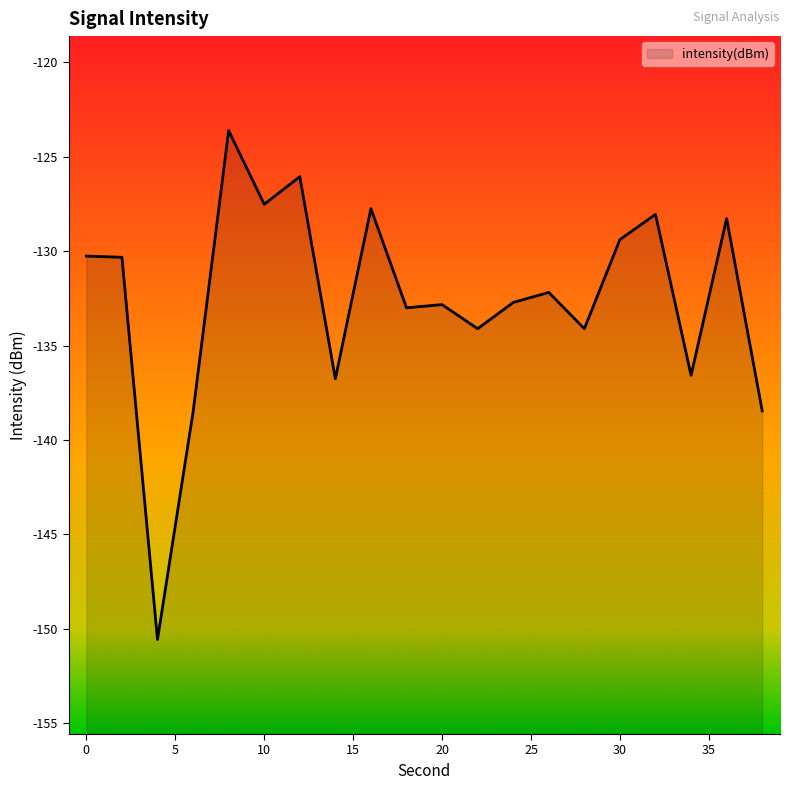

At which category does the data reach its first local valley?

4